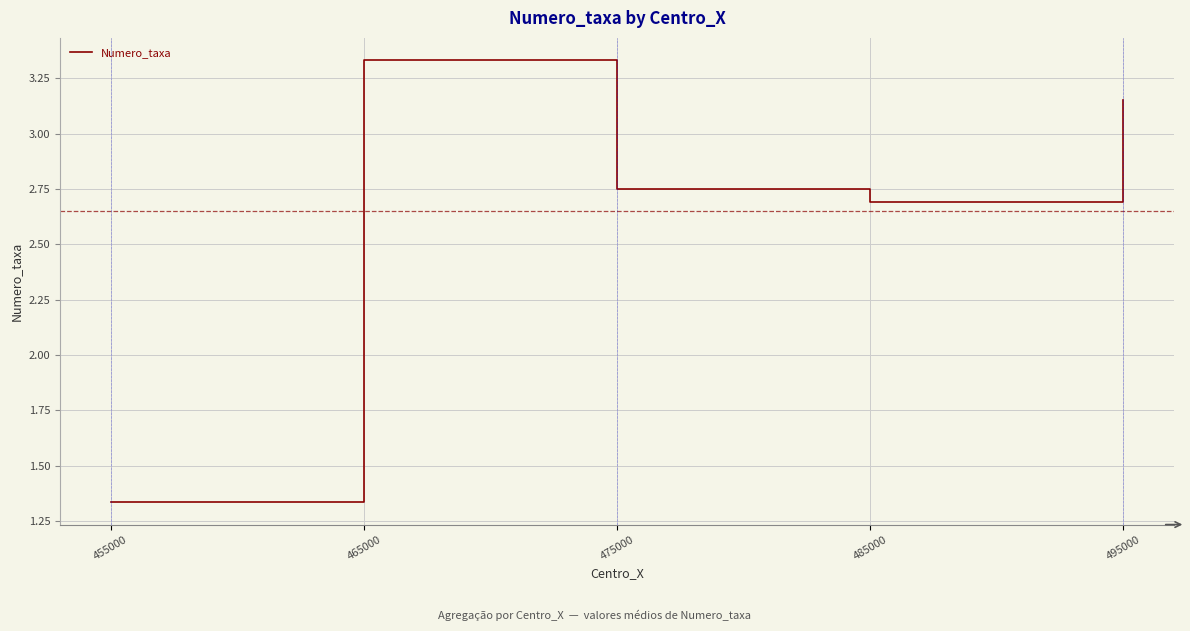

Which label corresponds to the largest value in the chart?

465000